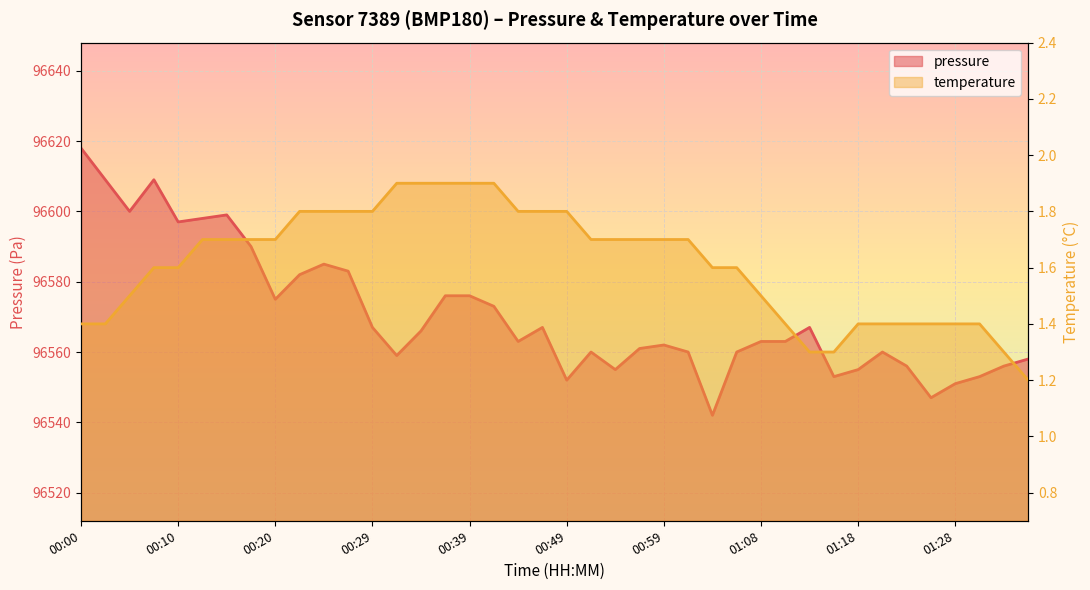

How many data points in pressure are less than 96563?

18